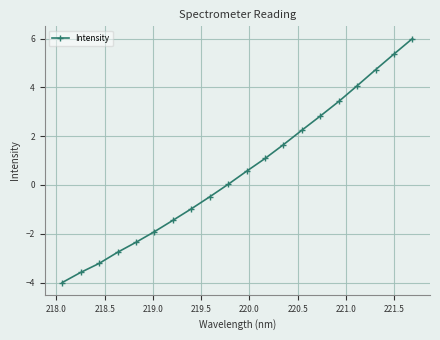

True or false: there are more than 1 points higher than both neighbors.

False